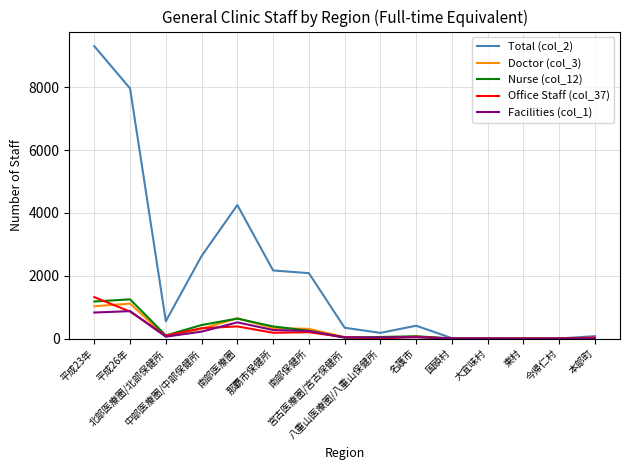

Is it true that Nurse (col_12) equals 1180.6 at 平成23年?

True